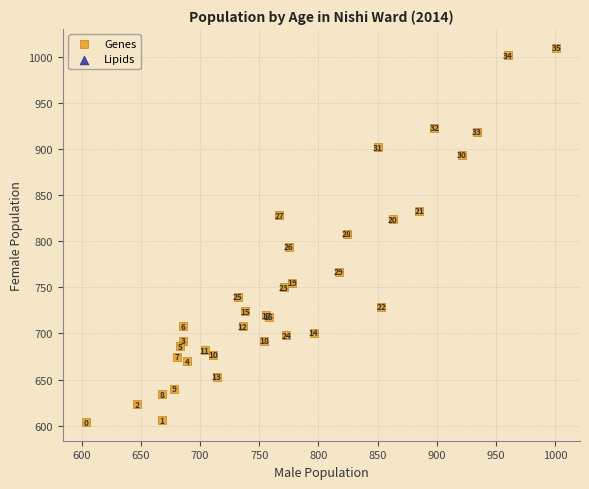

What Y value in the scatter plot is closest to 807?

808